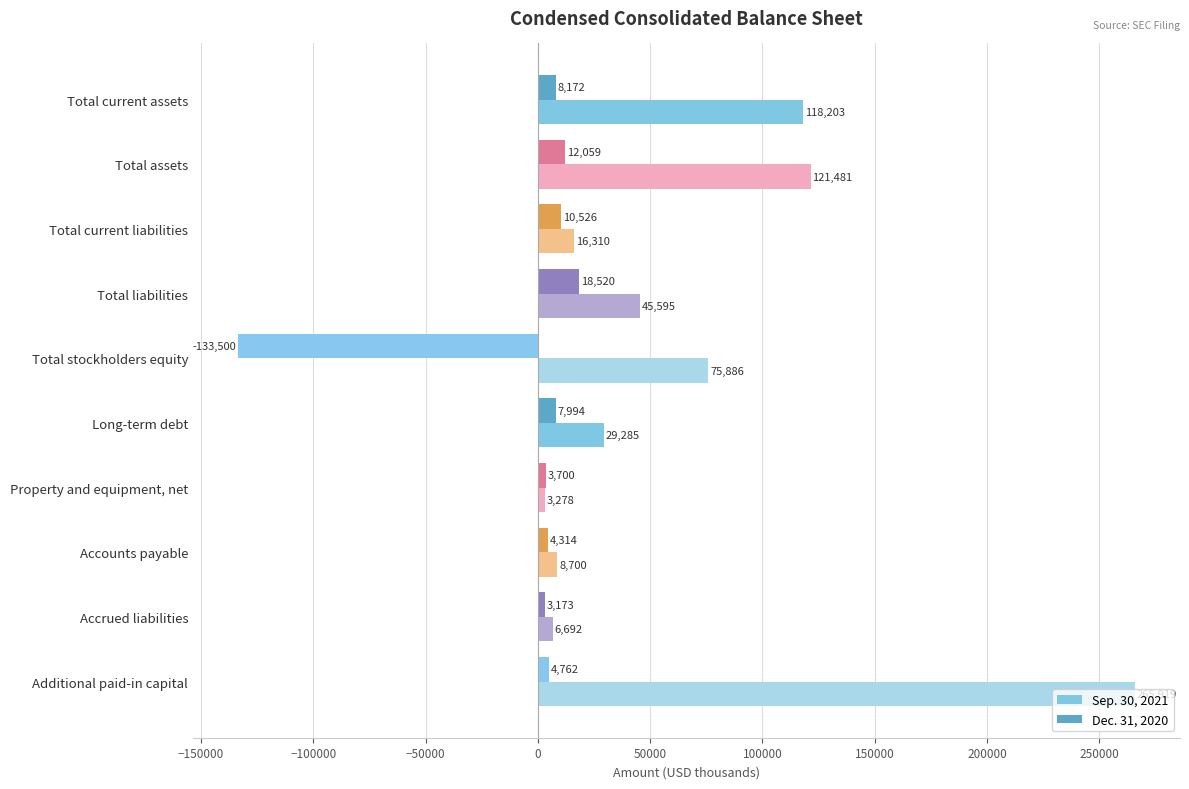

What is the sum of all Dec. 31, 2020 values?

-60280